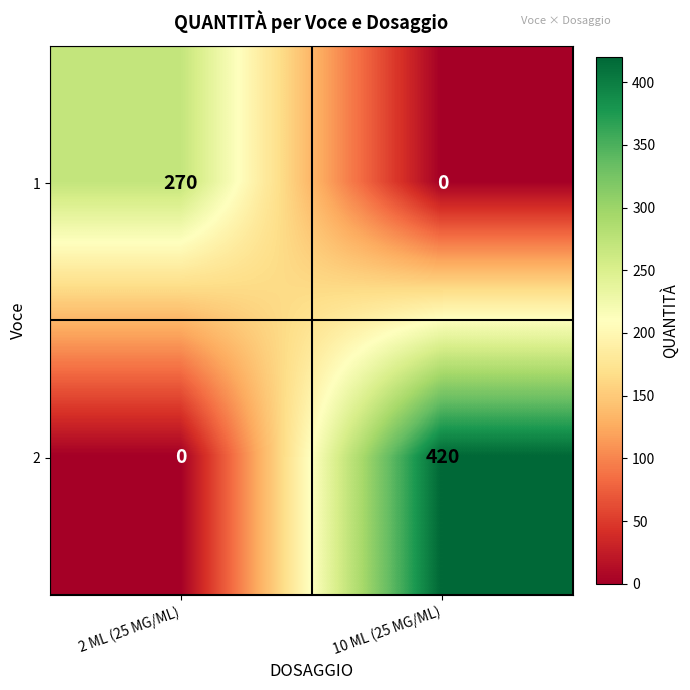

Is it true that 2 equals -170 at 2 ML (25 MG/ML)?

False